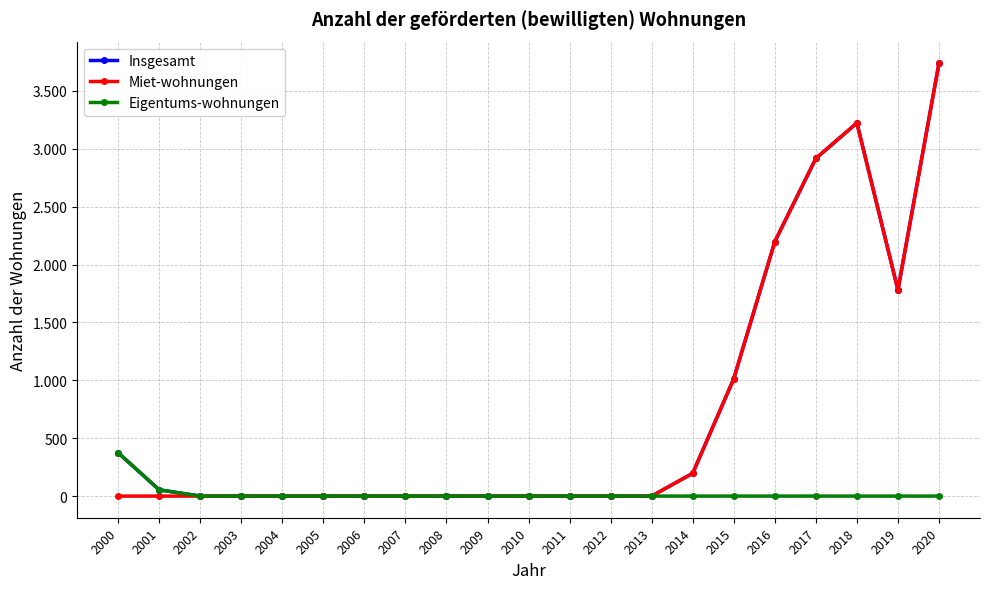

At which label does Miet-wohnungen reach its peak?

2020